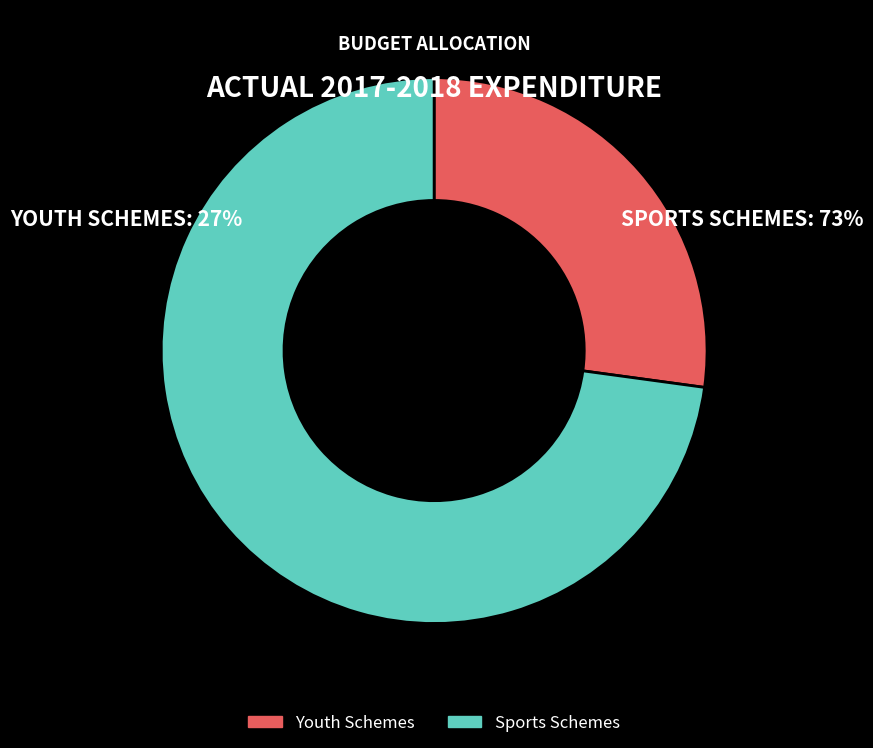

Do Youth Schemes and Sports Schemes together represent more than half of the pie?

Yes